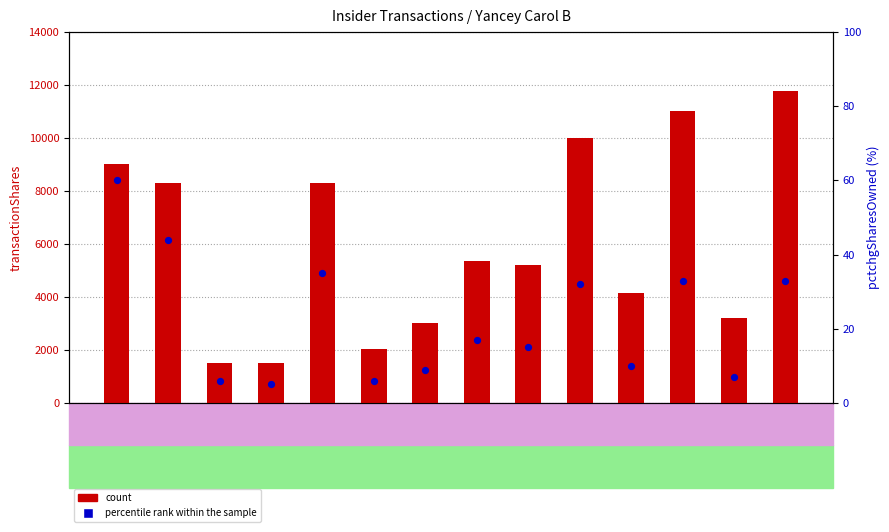

Which series has the widest spread of Y values?

count